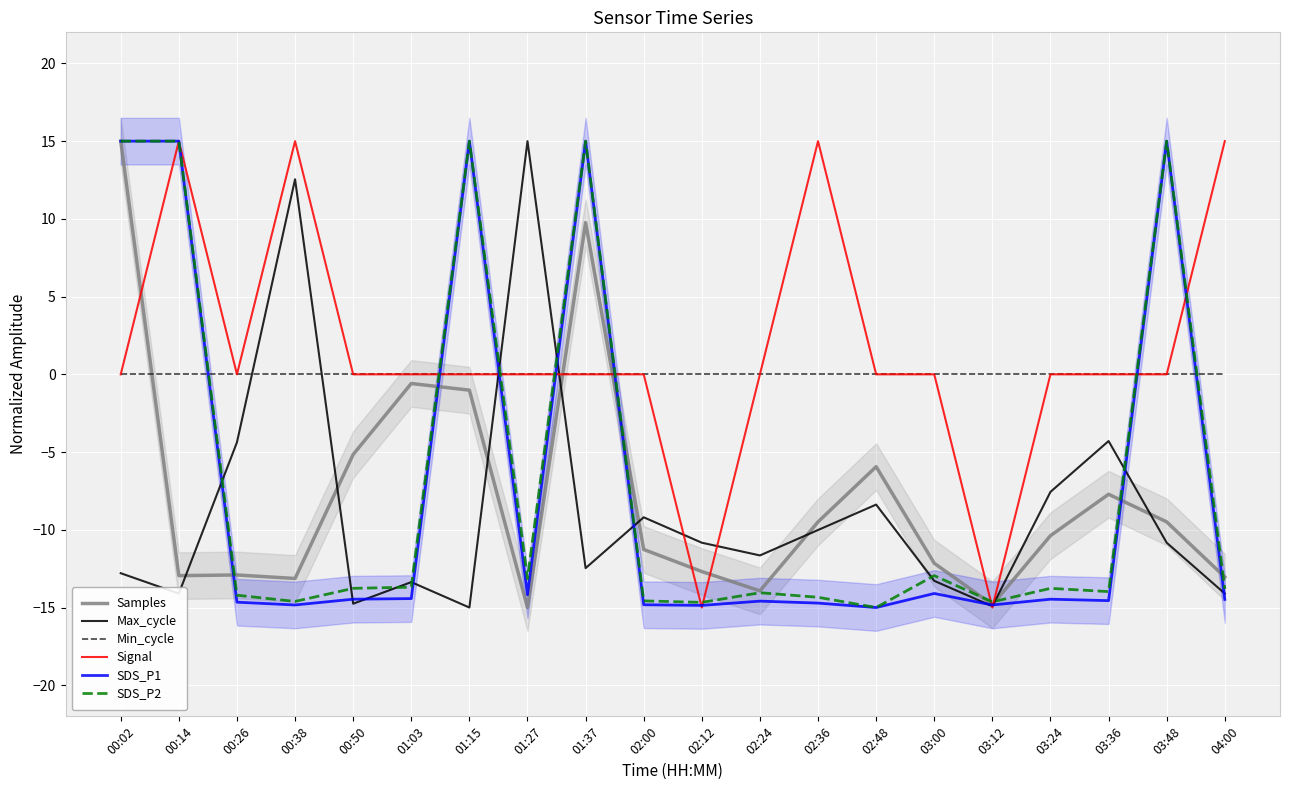

Is the value of Samples at 02:36 greater than the value of Signal at 02:48?

No